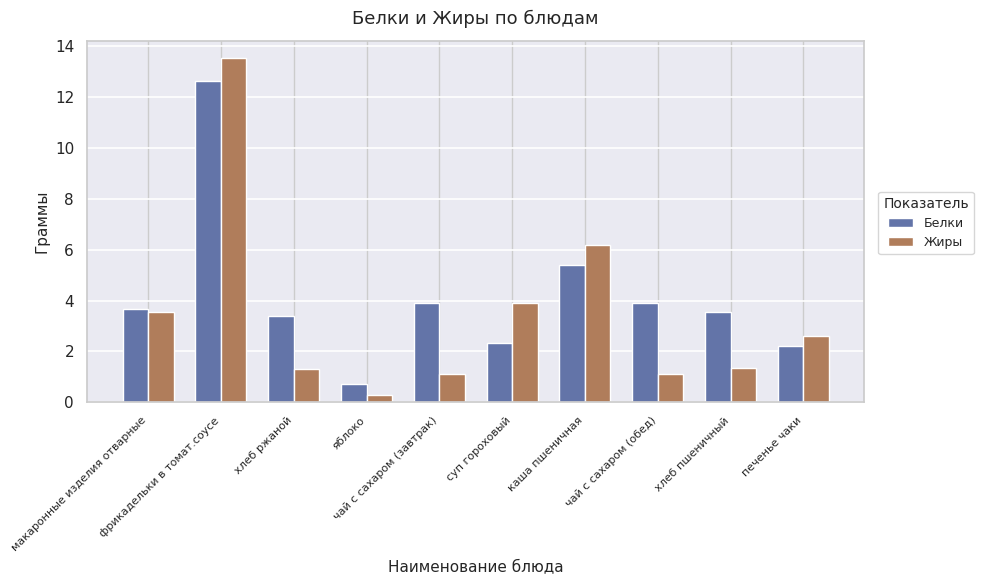

Between фрикадельки в томат.соусе and хлеб пшеничный, which series saw the biggest shift?

Жиры